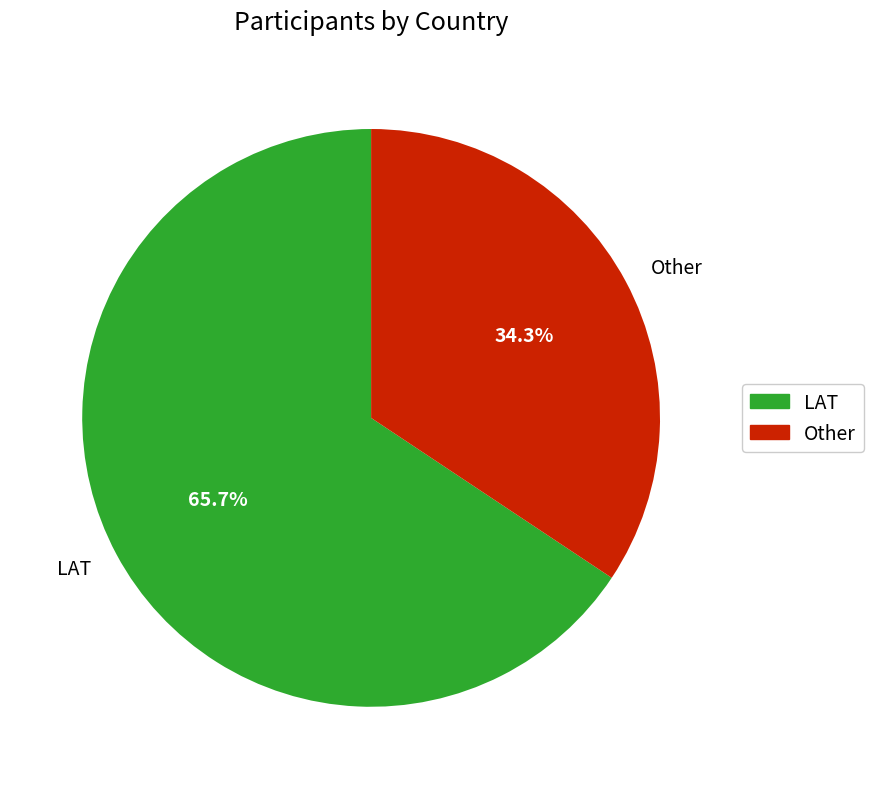

The Other slice represents 34% of the pie. True or false?

True